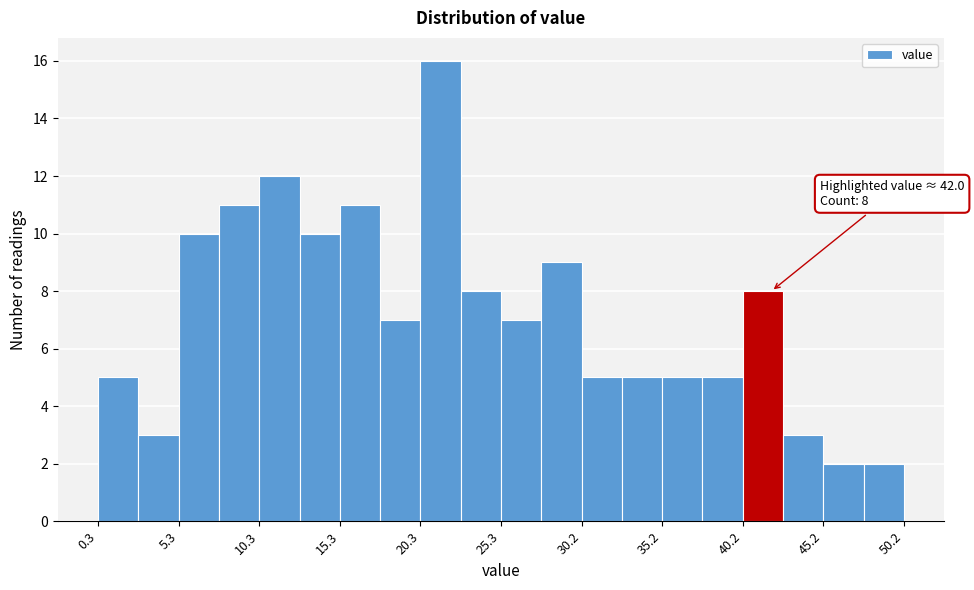

Over which range of the x-axis is the bar tallest?

20.5 to 23.0